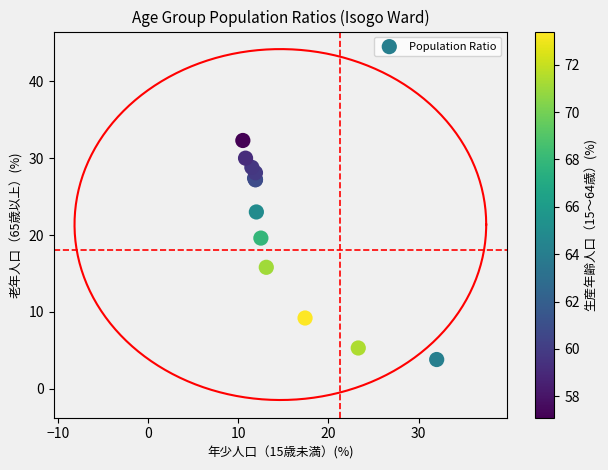

What Y value in the scatter plot is closest to 18?

19.6